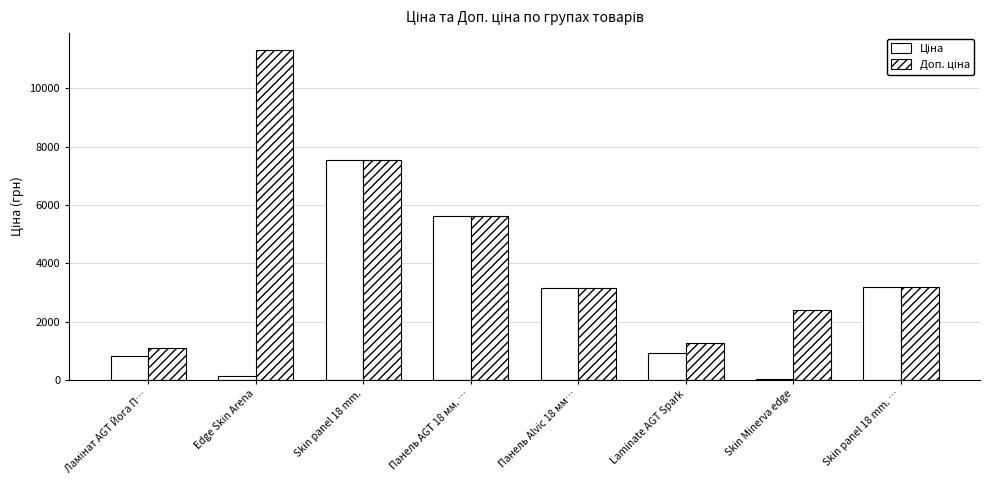

The value of Доп. ціна at Skin Minerva edge is 3268.8. True or false?

False